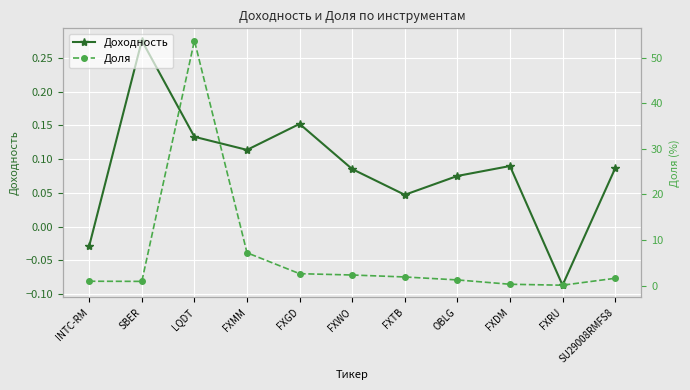

Reading left to right, transcribe all the data shown in this chart.

Доходность: INTC-RM=-0.0	SBER=0.3	LQDT=0.1	FXMM=0.1	FXGD=0.2	FXWO=0.1	FXTB=0.0	OBLG=0.1	FXDM=0.1	FXRU=-0.1	SU29008RMFS8=0.1
Доля: INTC-RM=0.9	SBER=0.9	LQDT=53.8	FXMM=7.2	FXGD=2.6	FXWO=2.3	FXTB=1.9	OBLG=1.2	FXDM=0.3	FXRU=0.1	SU29008RMFS8=1.6